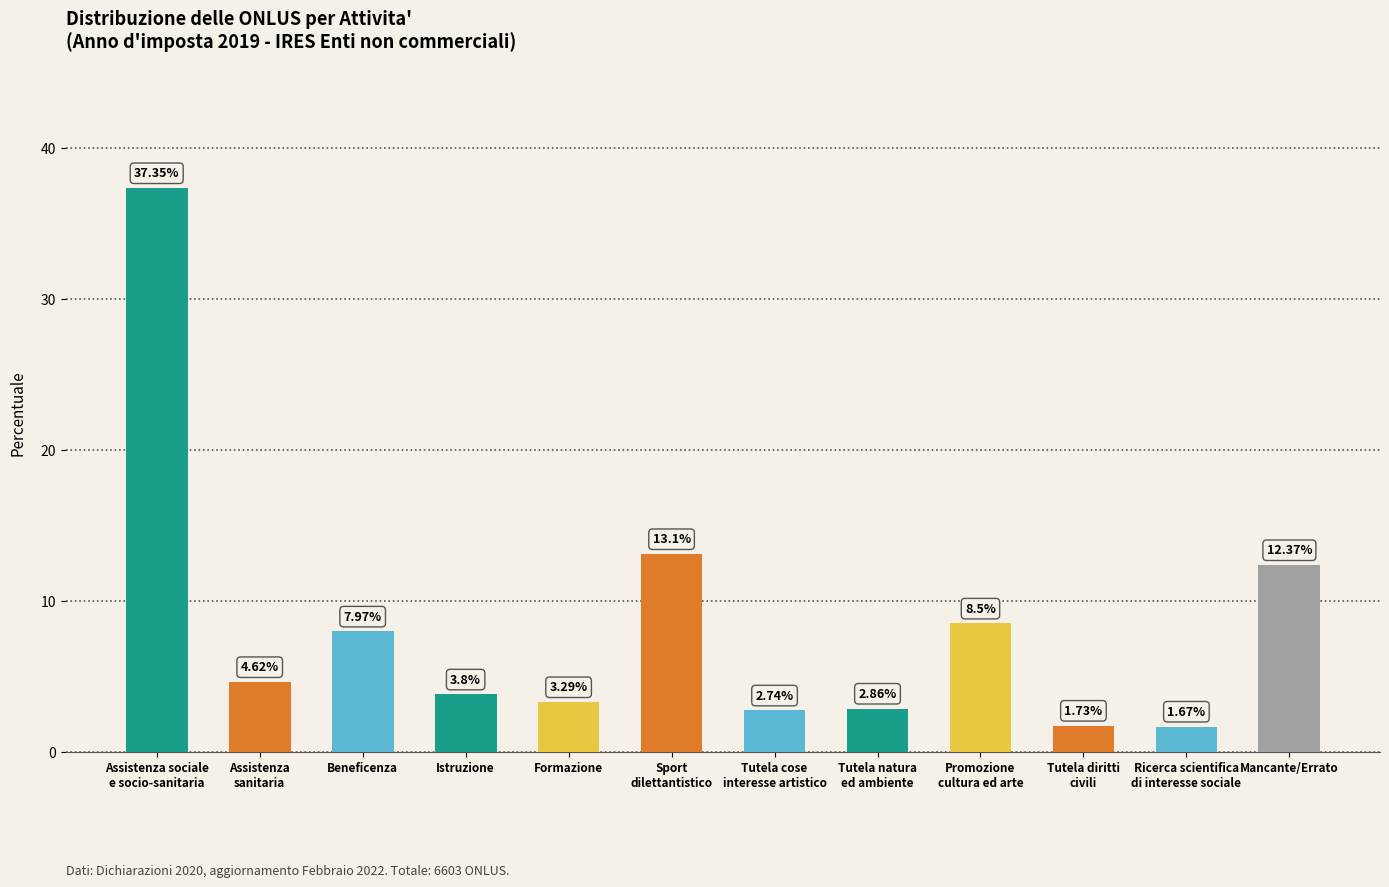

How many values are below 4?

6